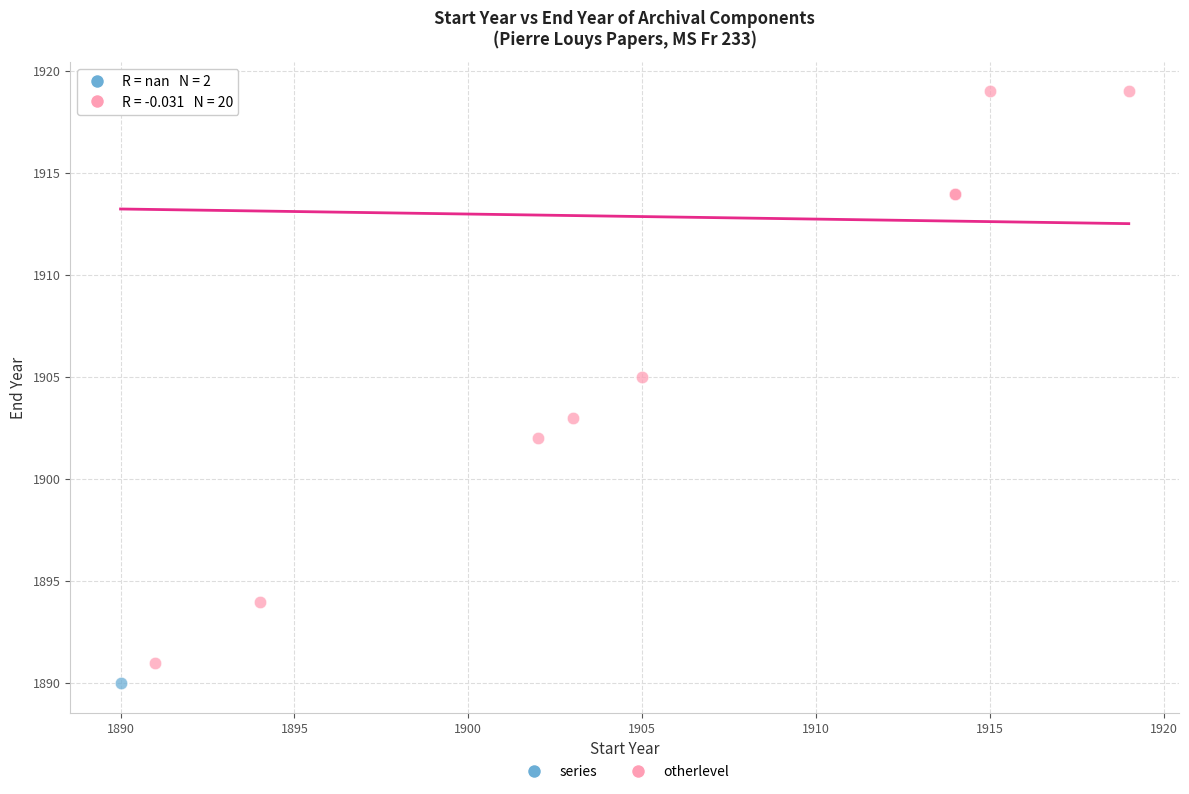

Which series has the largest Y range (max minus min)?

series